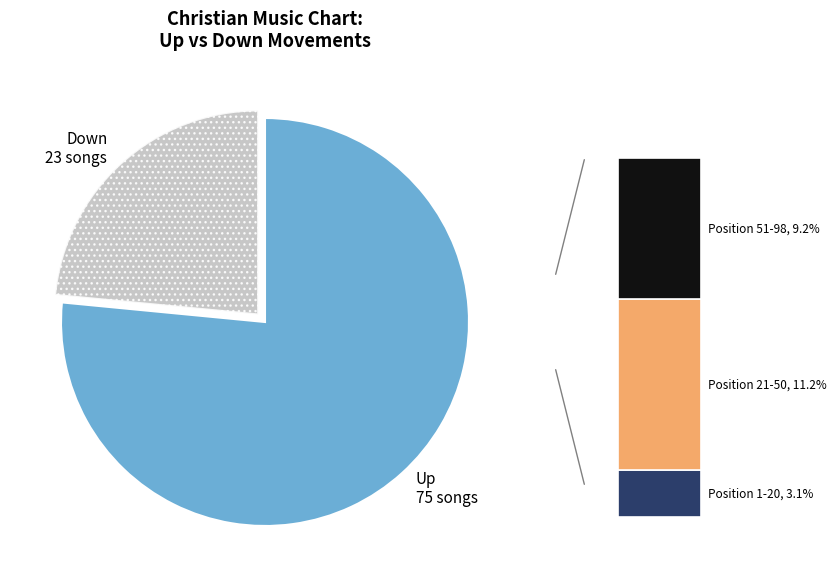

To the nearest percent, what portion does down represent?

23%